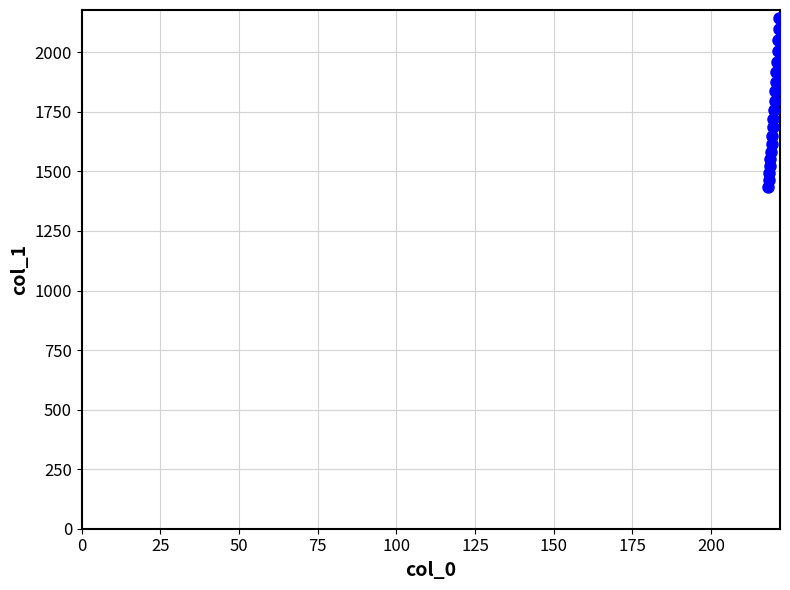

What is the range of Y values (max minus min)?

706.3